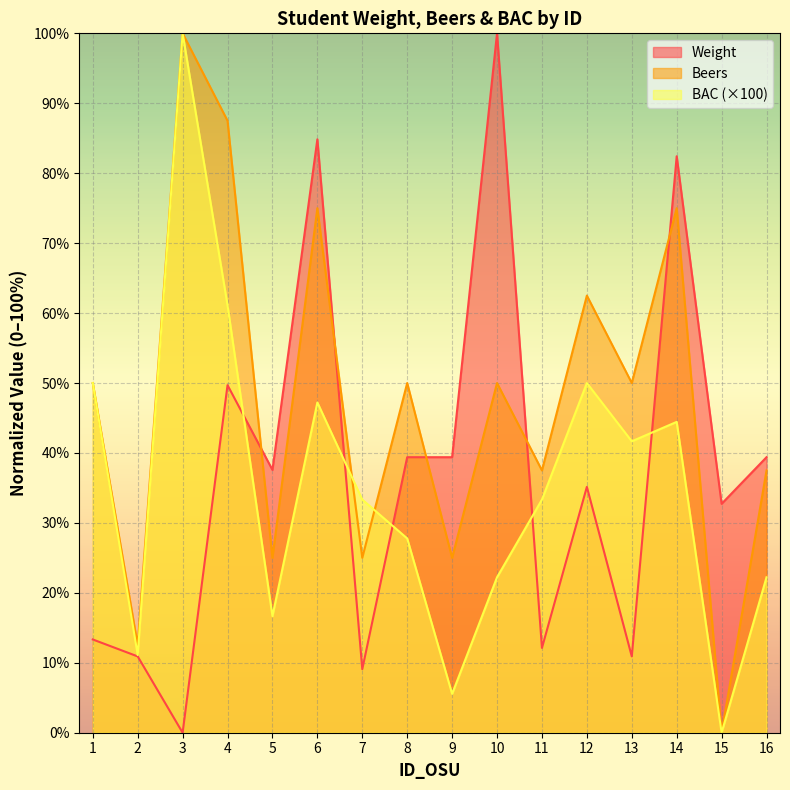

How many lines are shown in the chart?

3